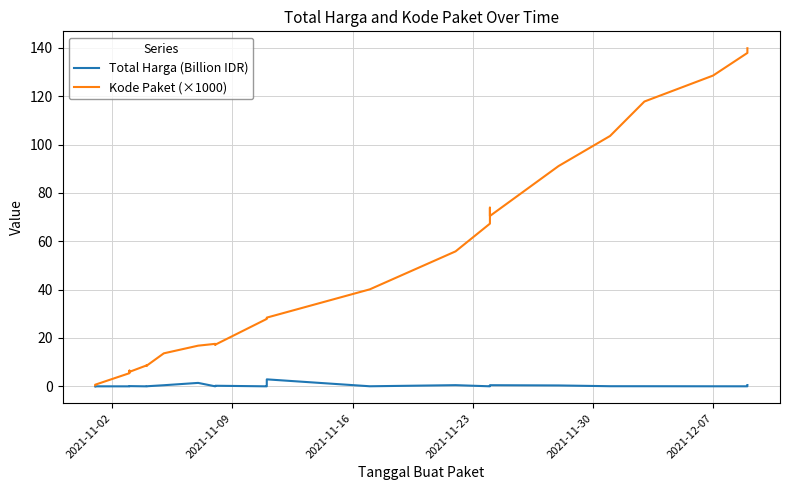

Rank the series by their maximum value, from lowest to highest.

Total Harga (Billion IDR), Kode Paket (×1000)